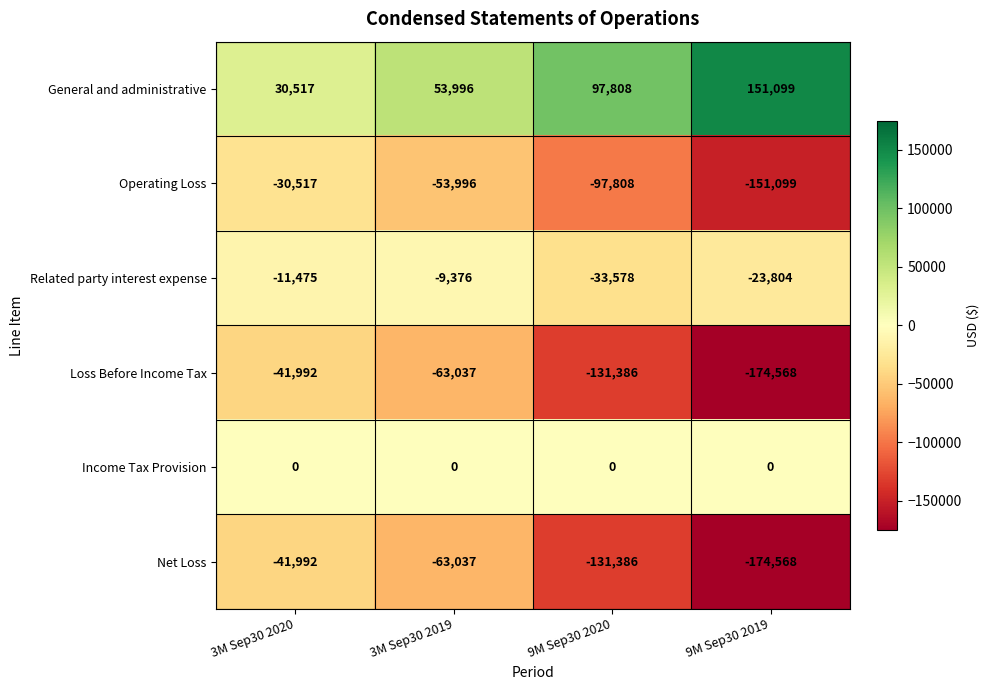

Reading right to left, list all the values displayed in this chart.

General and administrative: 151099	97808	53996	30517
Operating Loss: -151099	-97808	-53996	-30517
Related party interest expense: -23804	-33578	-9376	-11475
Loss Before Income Tax: -174568	-131386	-63037	-41992
Income Tax Provision: 0	0	0	0
Net Loss: -174568	-131386	-63037	-41992